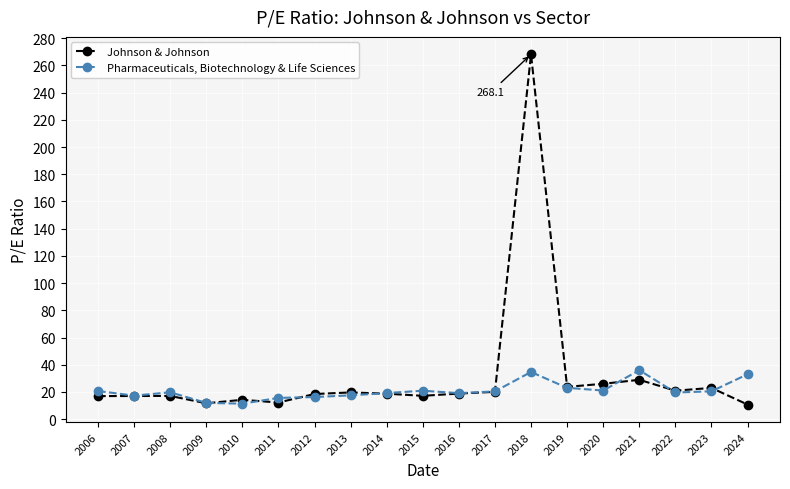

Which series has the widest spread of values?

Johnson & Johnson